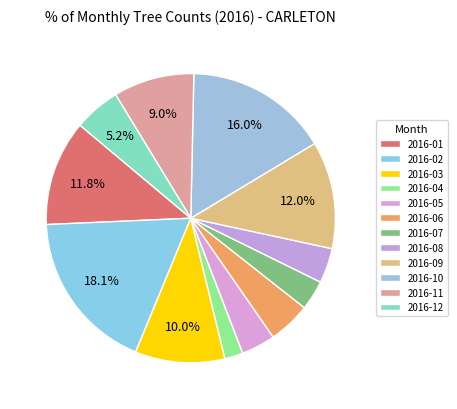

What percentage is the 2016-11 slice, to the nearest percent?

9%